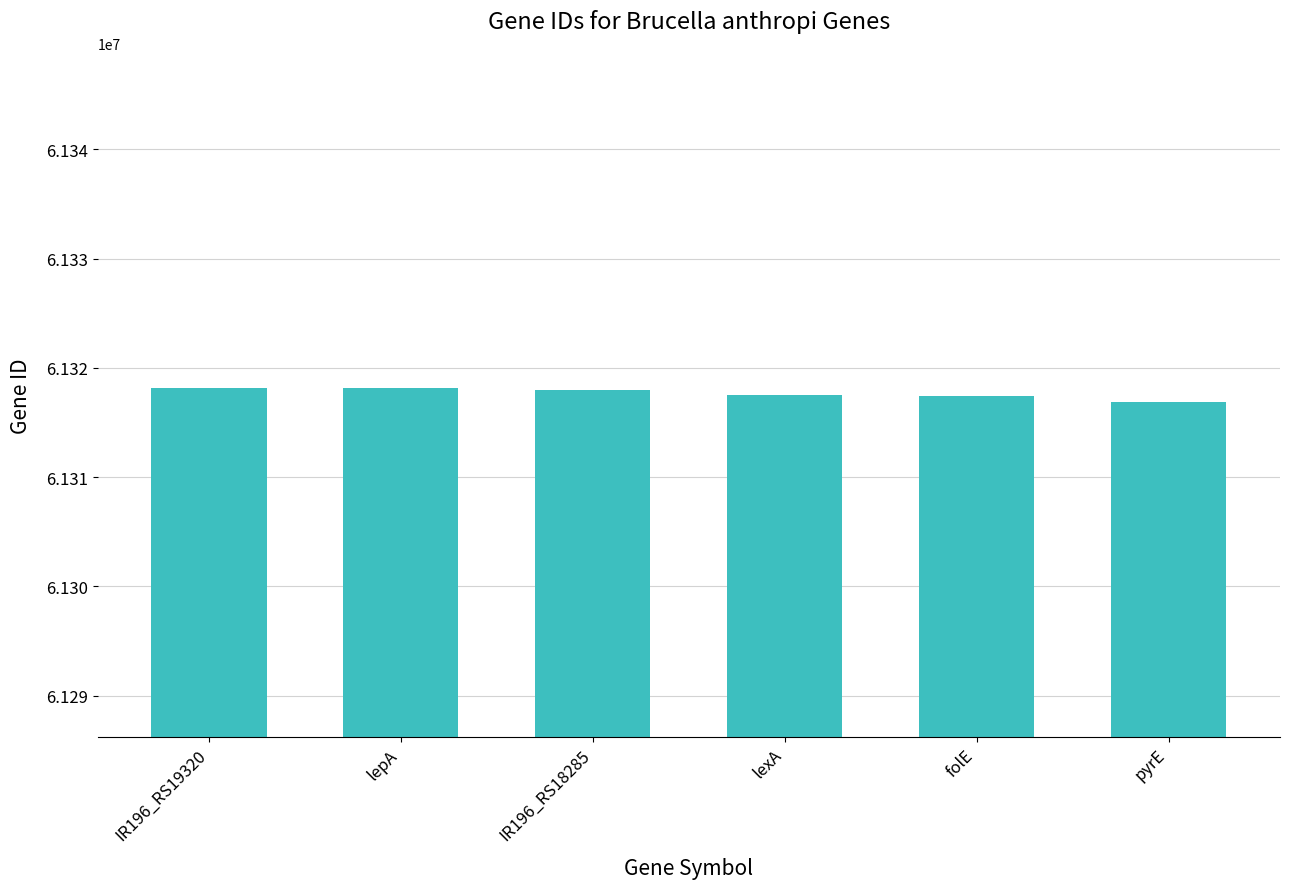

What is the sum of the values at folE and IR196_RS18285?

122635334